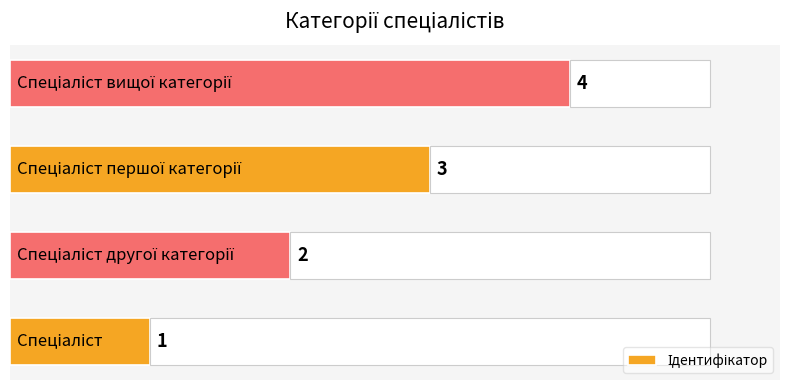

What is the sum of all values?

10